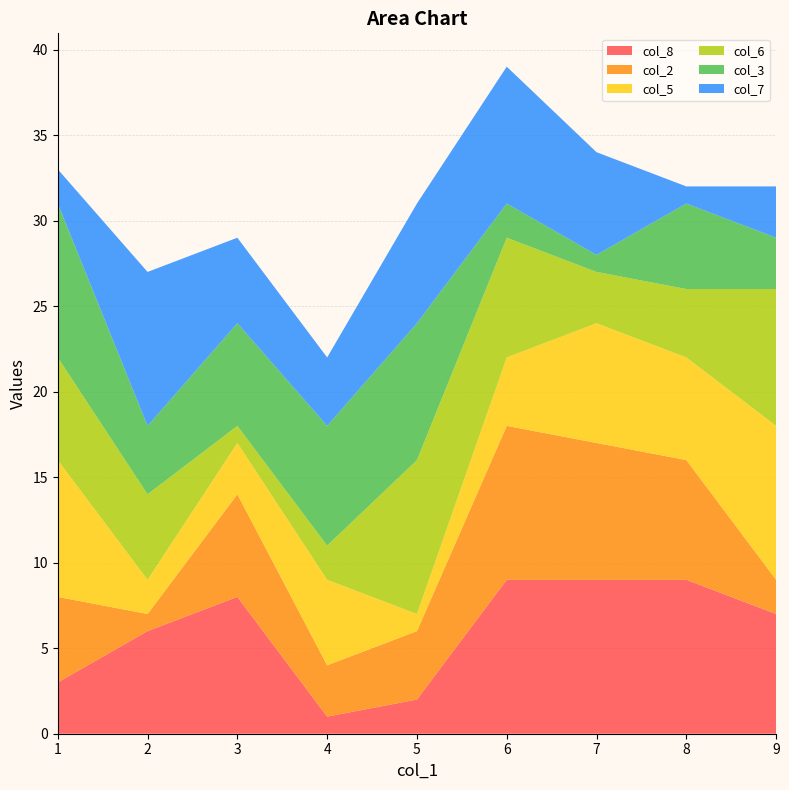

Reading left to right, transcribe all the data shown in this chart.

col_8: 3	6	8	1	2	9	9	9	7
col_2: 5	1	6	3	4	9	8	7	2
col_5: 8	2	3	5	1	4	7	6	9
col_6: 6	5	1	2	9	7	3	4	8
col_3: 9	4	6	7	8	2	1	5	3
col_7: 2	9	5	4	7	8	6	1	3